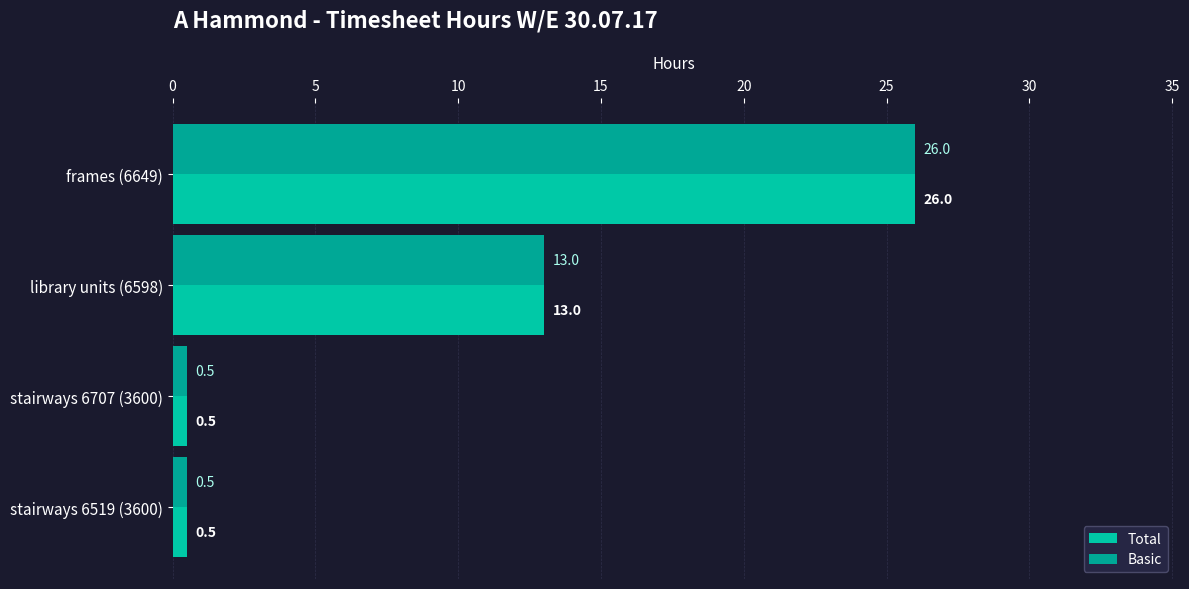

Which series has the largest total across all categories?

Total